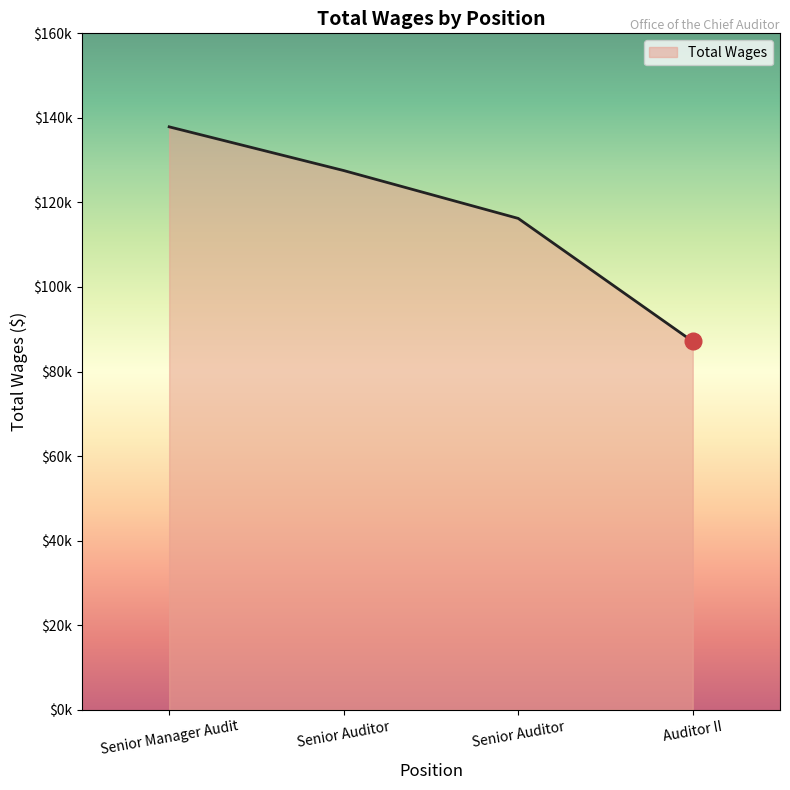

What is the difference between the maximum and minimum values?

50764